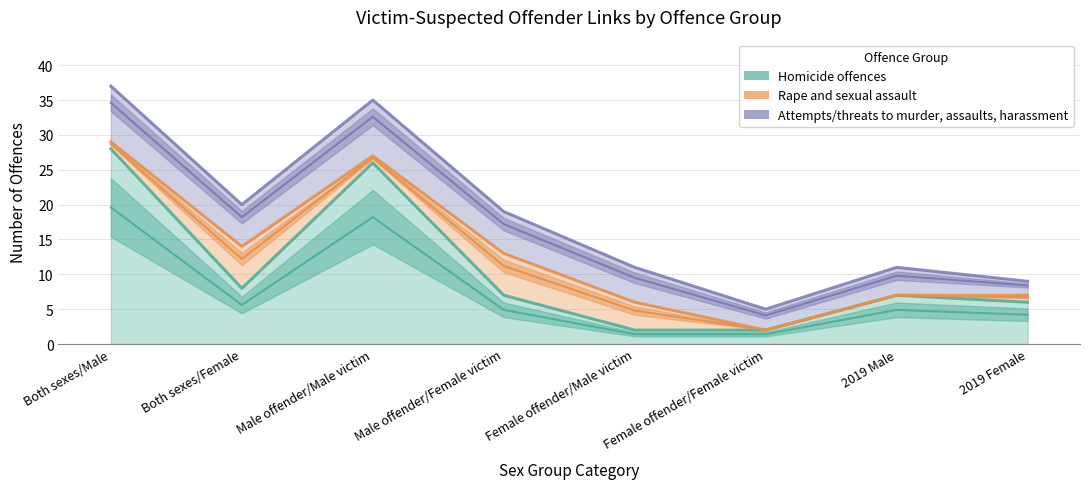

What is the label of the 5th point from the right?

Male offender/Female victim